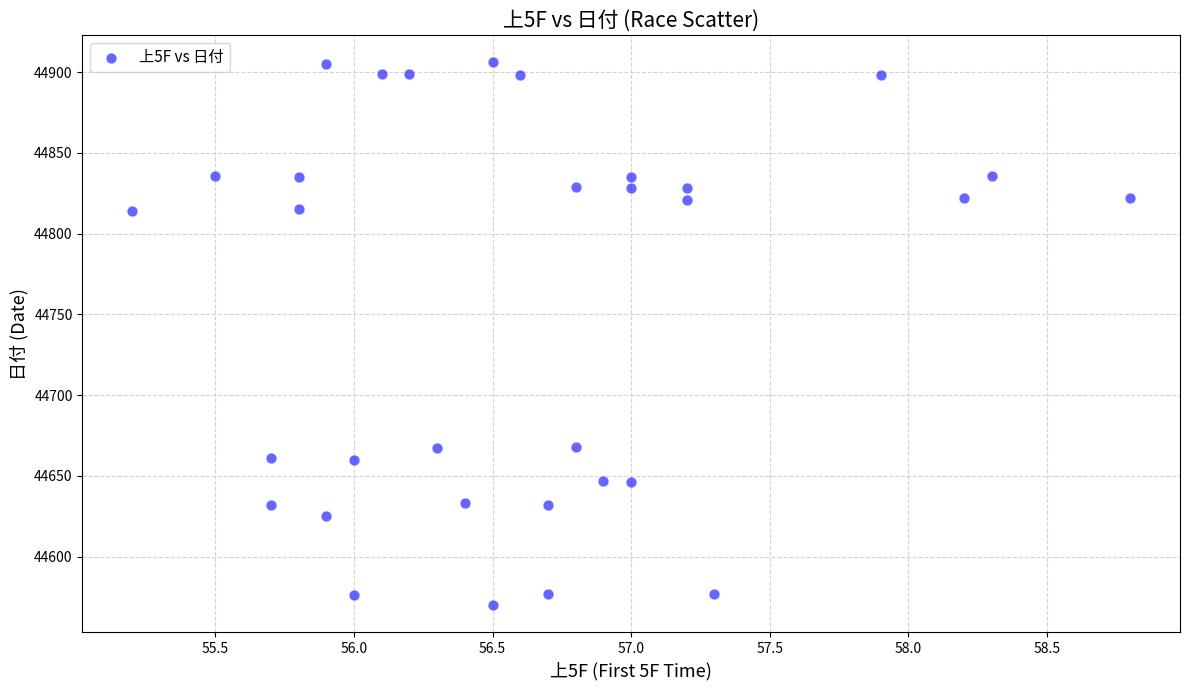

What is the range of Y values (max minus min)?

336